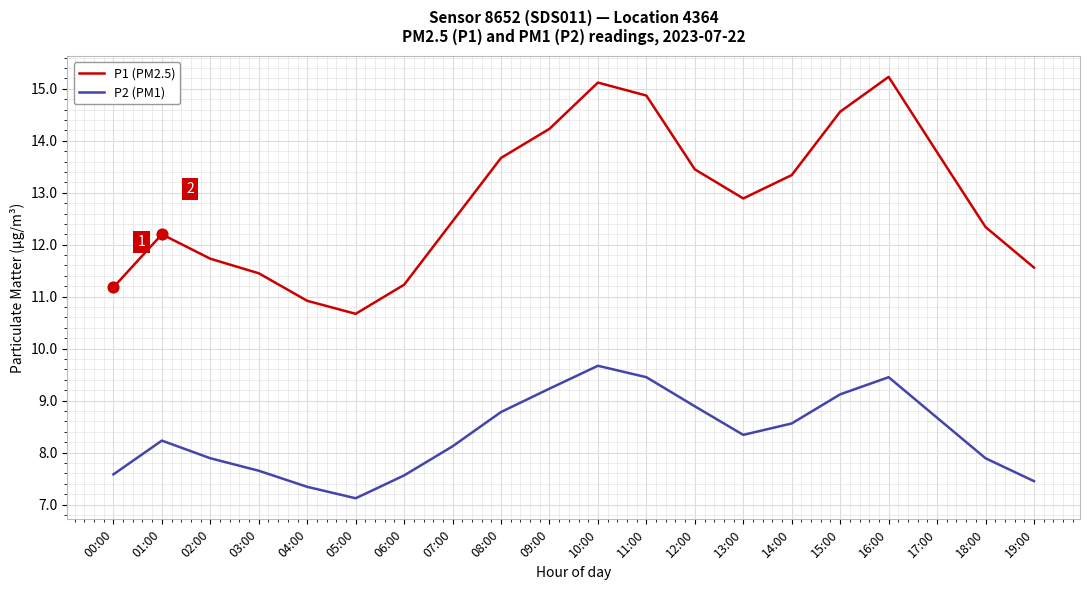

Which series changed the most between 01:00 and 04:00?

P1 (PM2.5)